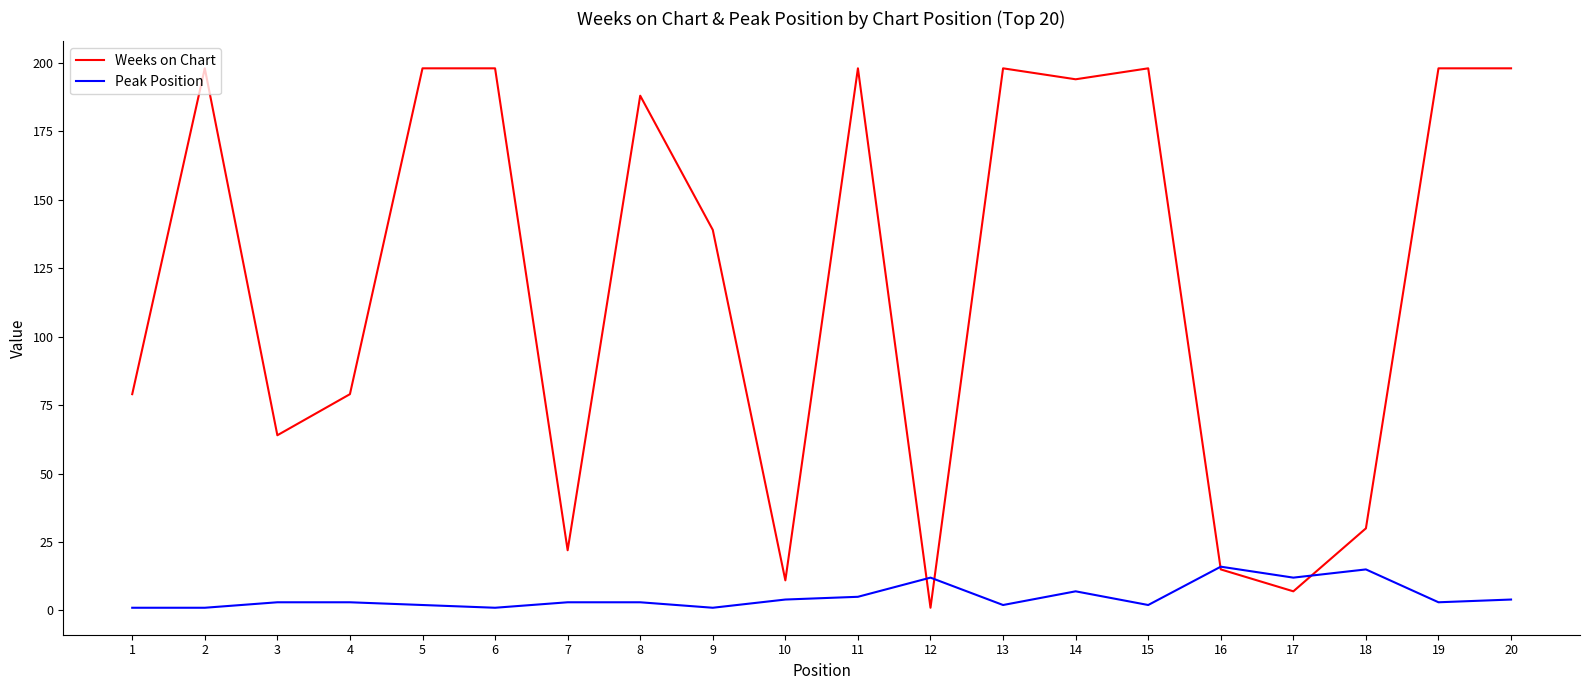

Between which two adjacent categories do Peak Position and Weeks on Chart first intersect?

11 and 12